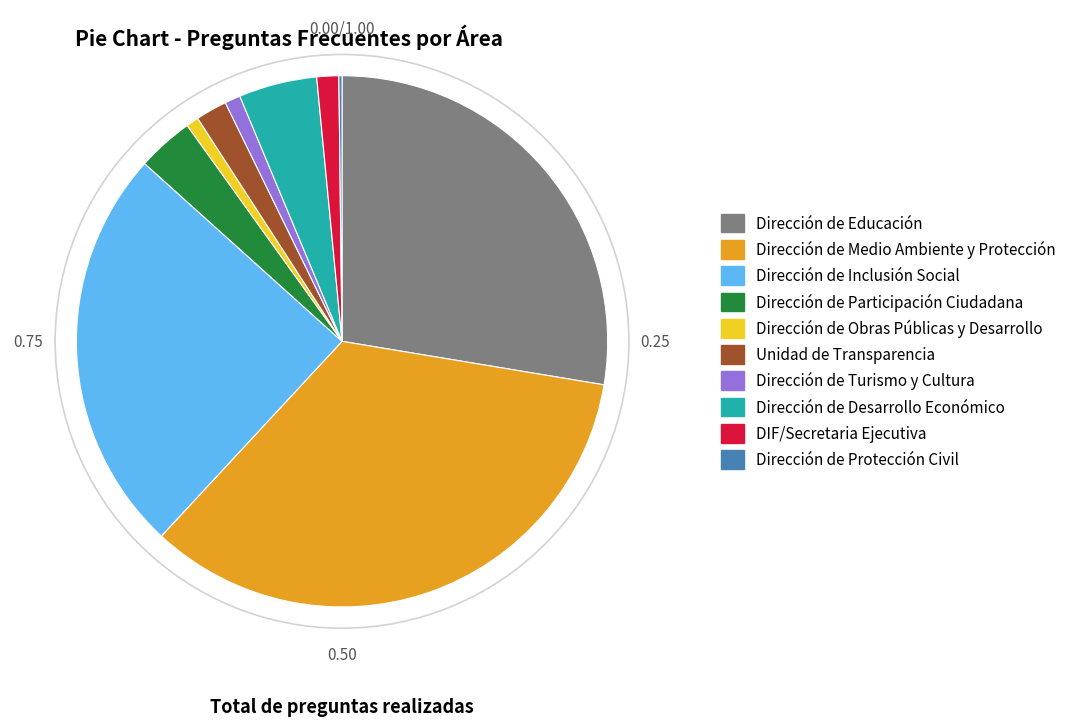

Which category has the biggest portion of the pie?

Dirección de Medio Ambiente y Protección